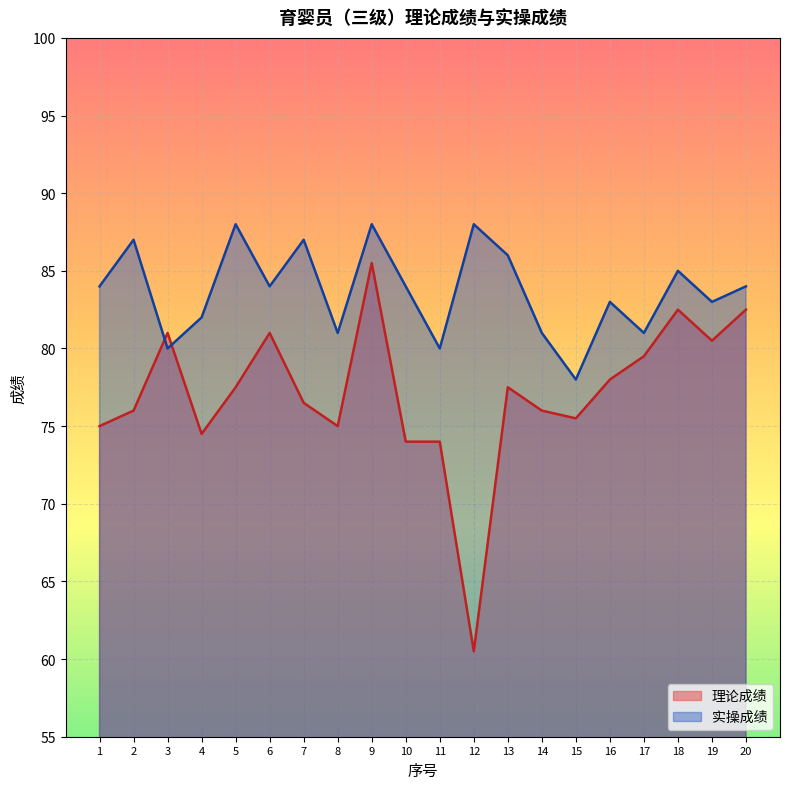

Reading left to right, list all the values displayed in this chart.

理论成绩: 75.0	76.0	81.0	74.5	77.5	81.0	76.5	75.0	85.5	74.0	74.0	60.5	77.5	76.0	75.5	78.0	79.5	82.5	80.5	82.5
实操成绩: 84.0	87.0	80.0	82.0	88.0	84.0	87.0	81.0	88.0	84.0	80.0	88.0	86.0	81.0	78.0	83.0	81.0	85.0	83.0	84.0